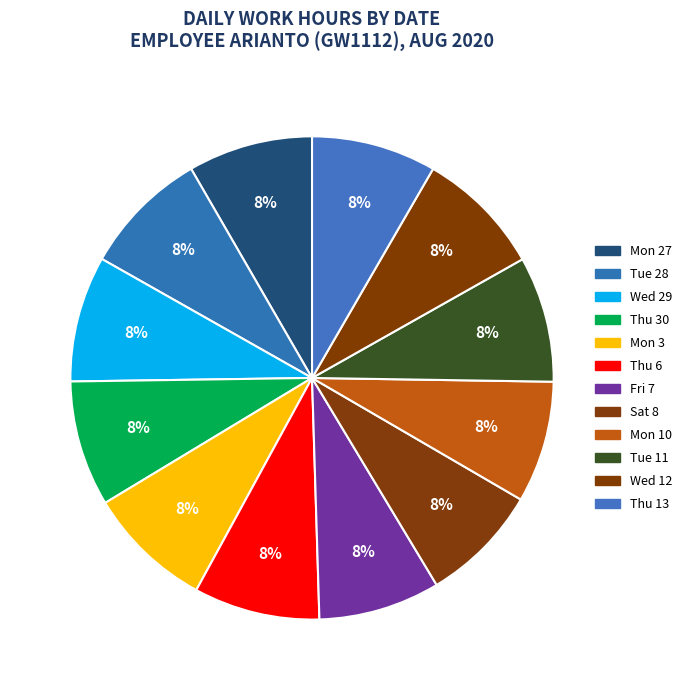

To the nearest percent, what is the average slice percentage?

8%